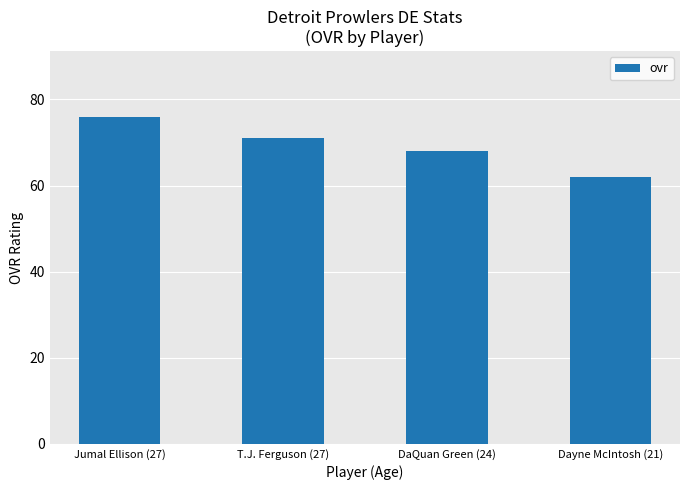

List the labels in order of value, smallest first.

Dayne McIntosh (21), DaQuan Green (24), T.J. Ferguson (27), Jumal Ellison (27)